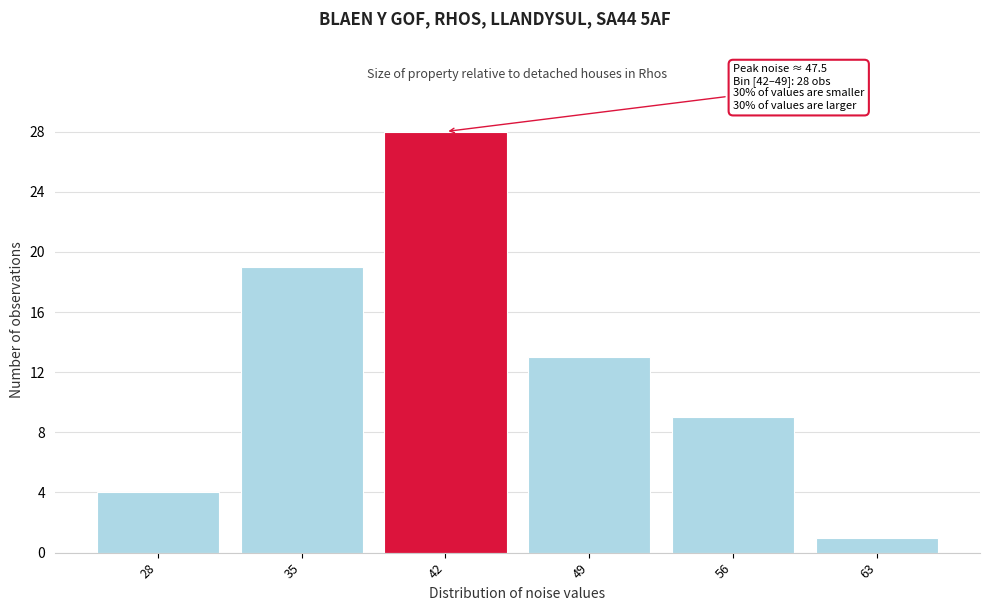

Reading left to right, transcribe all the data shown in this chart.

4	19	28	13	9	1